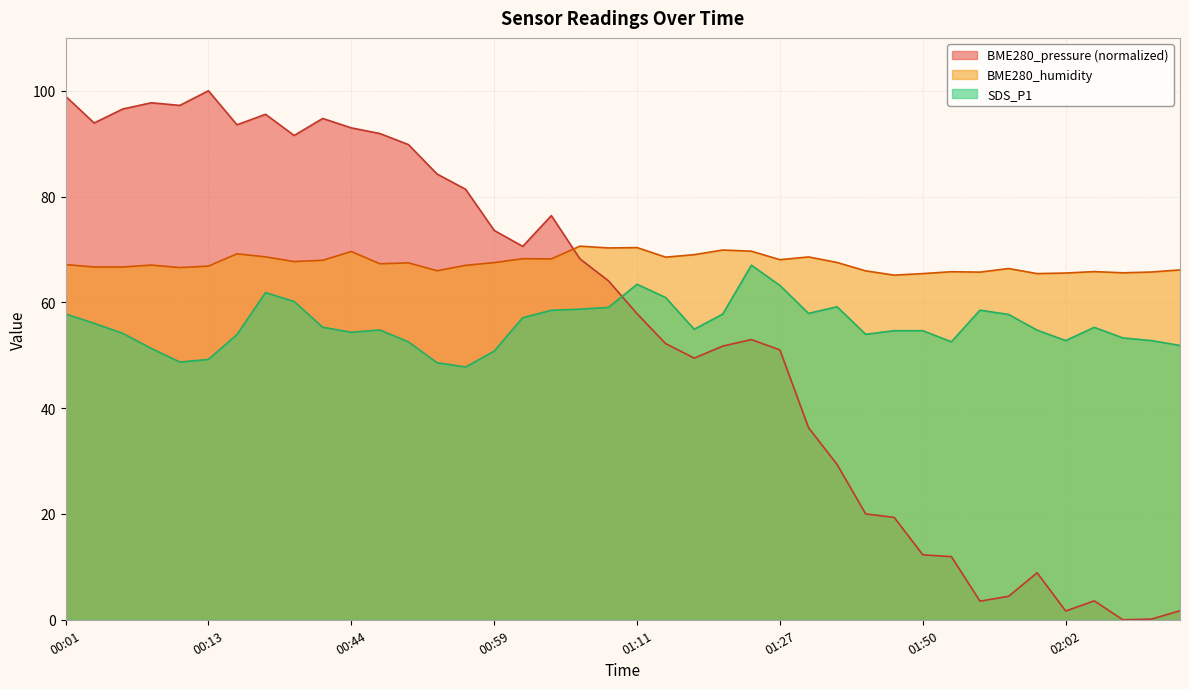

What is the difference between the maximum and minimum values in the BME280_pressure series?

100.0